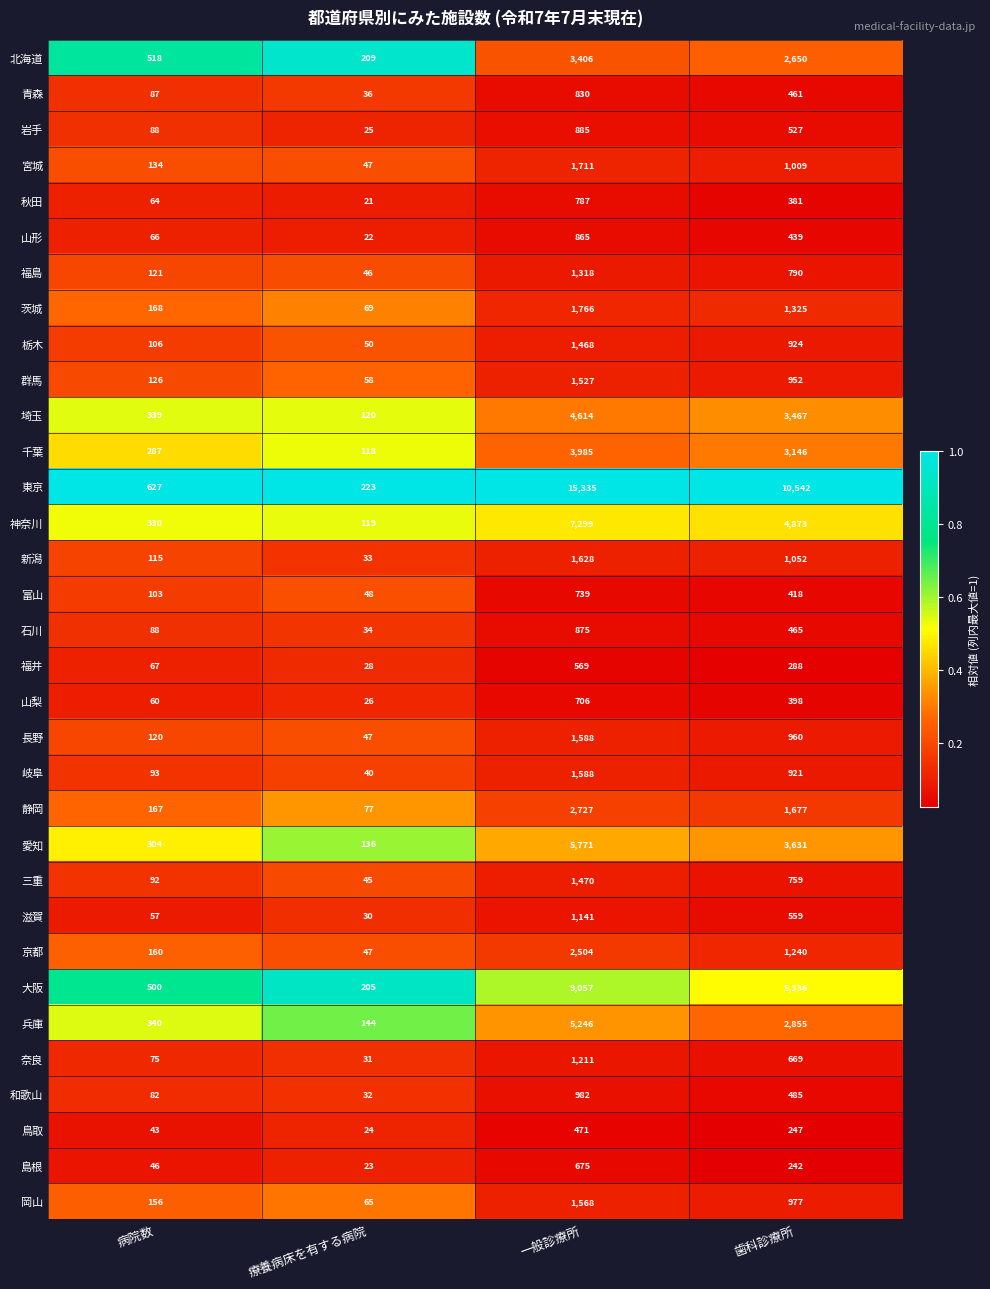

At which category is the sum across all series the highest?

一般診療所